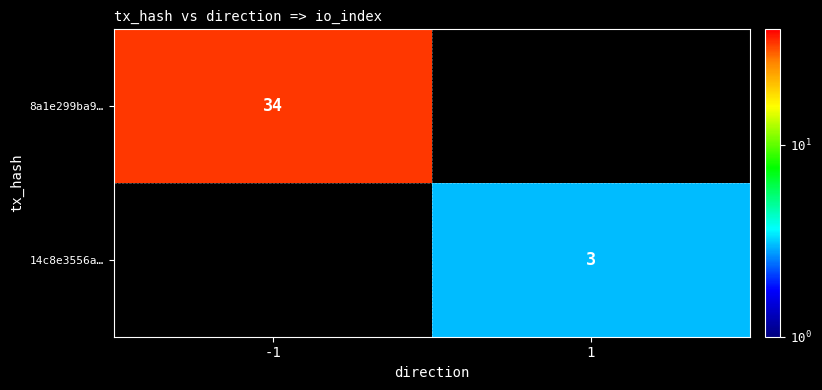

Is it true that 14c8e3556a… equals 3 at 1?

True